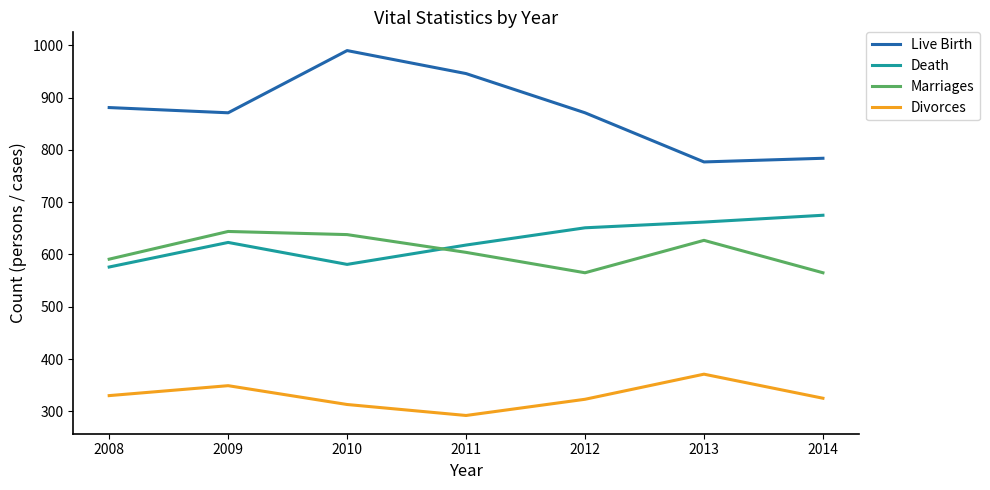

Which series has the largest range (max minus min)?

Live Birth